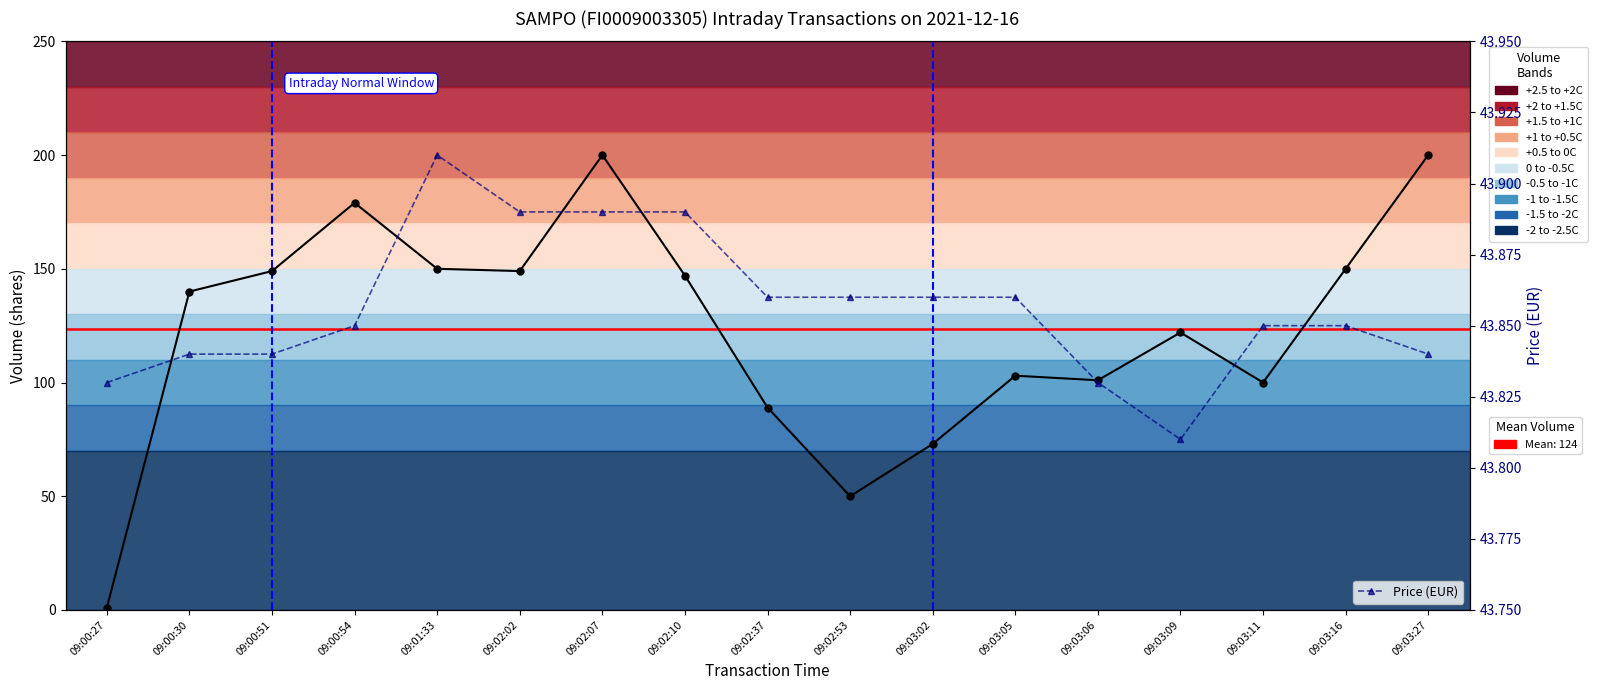

List the series in order of their overall mean, lowest first.

Price (EUR), Volume